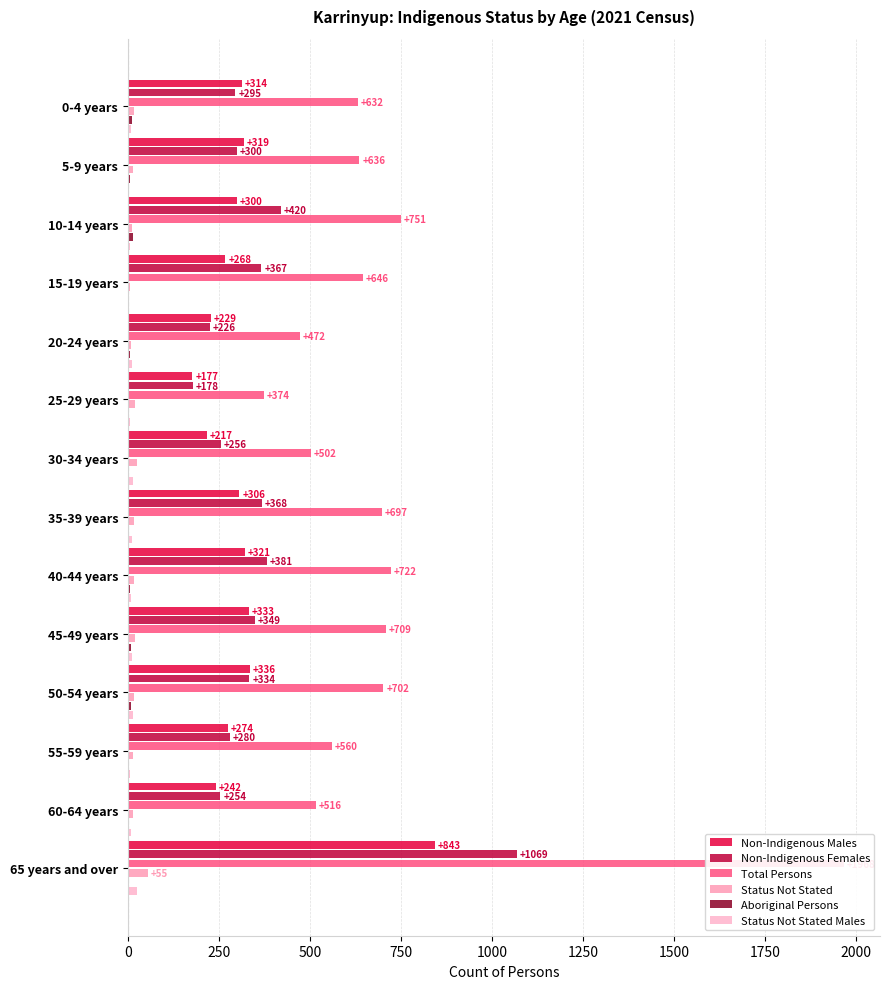

What is the difference between the highest and lowest values at 55-59 years?

560